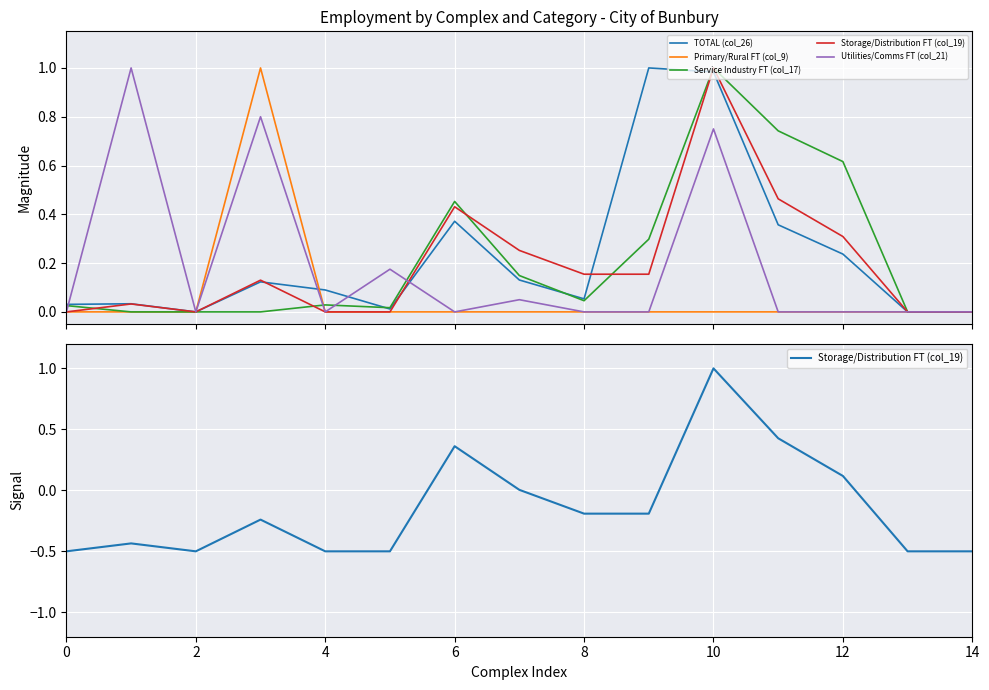

The Utilities/Comms FT (col_21) series shows 0.0 at 2. True or false?

True